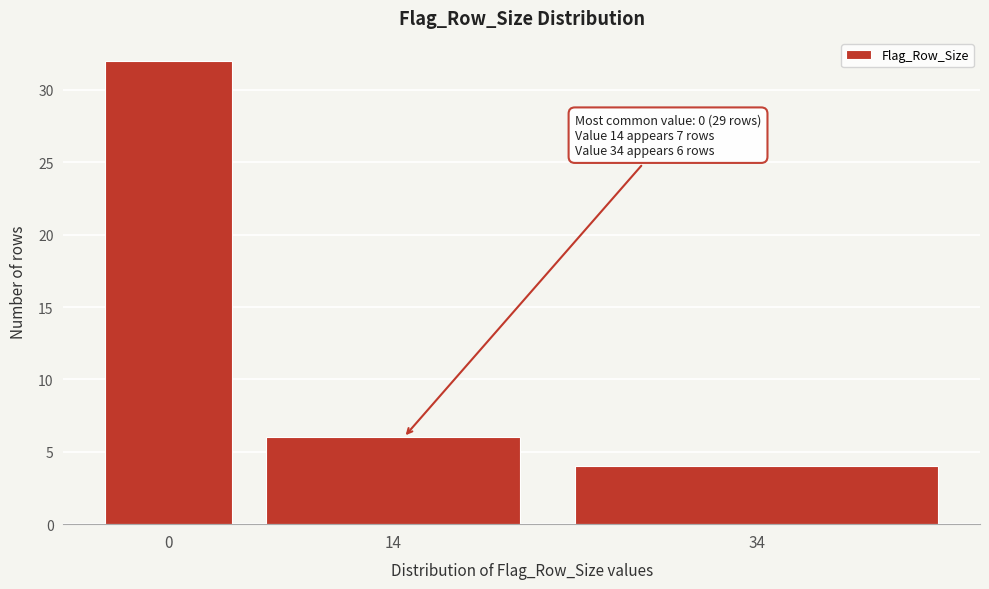

Reading left to right, what are all the values shown in this chart?

32	6	4